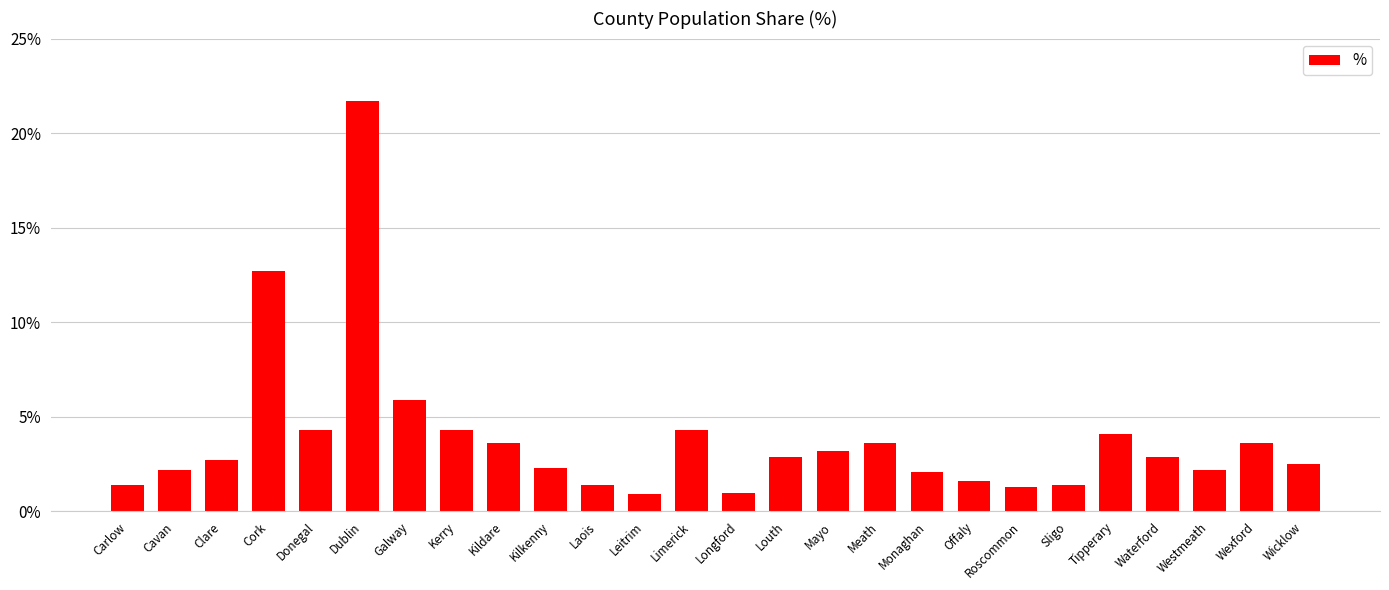

How many values are below 2?

7